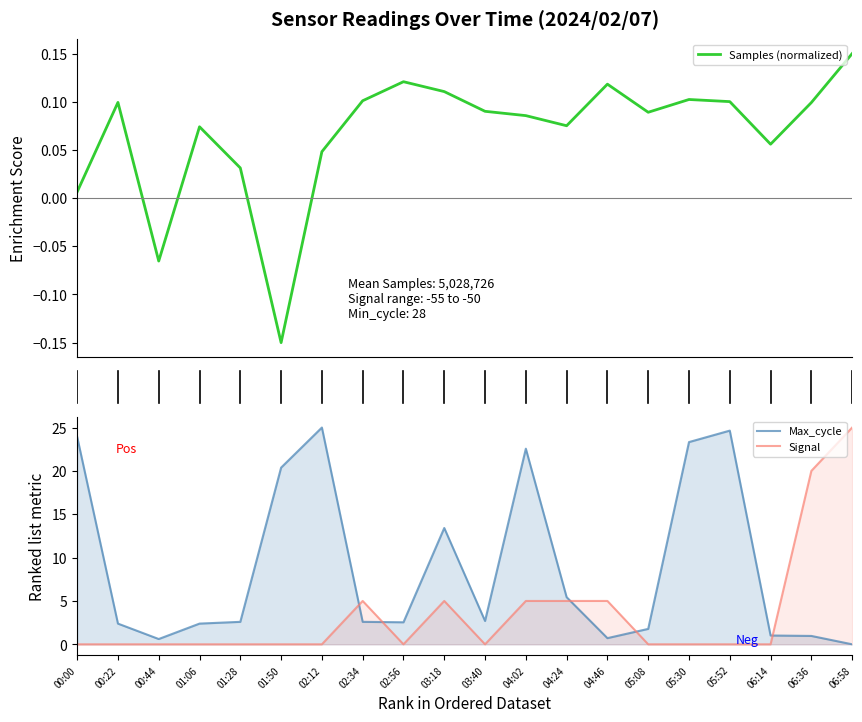

Where do Max_cycle and Signal first cross each other?

02:12 and 02:34